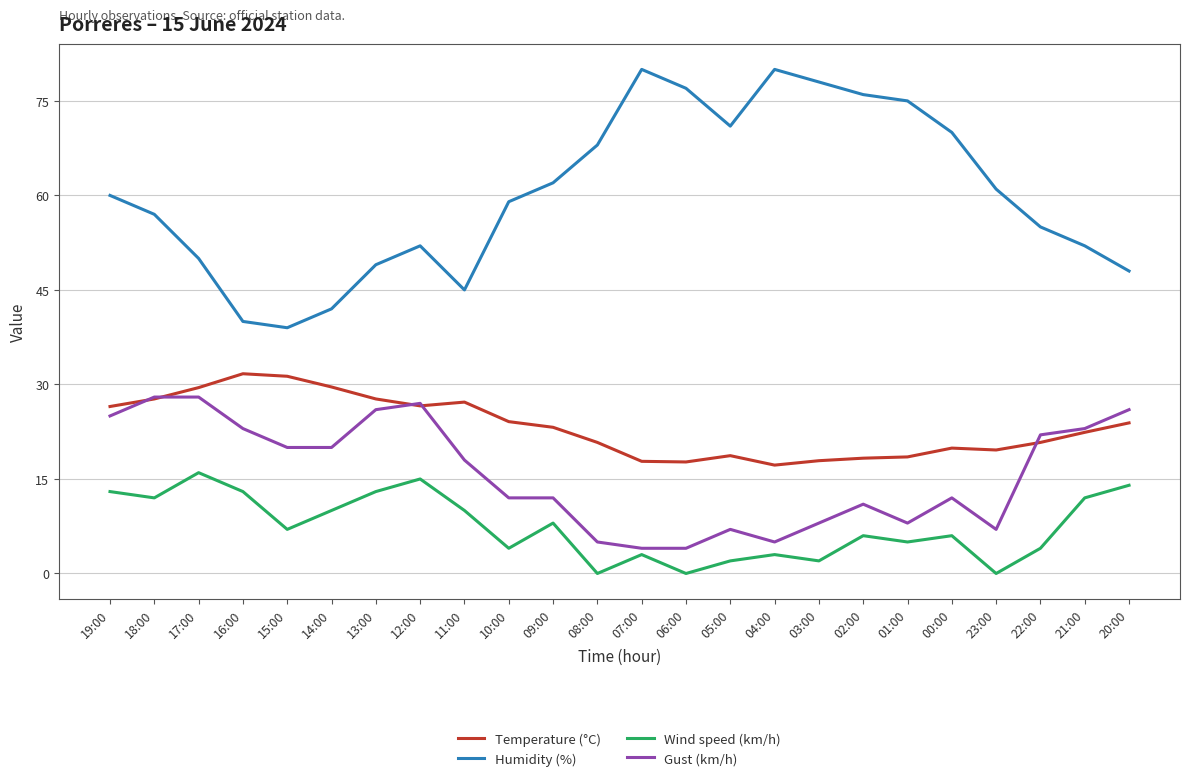

What is the greatest value displayed?

80.0